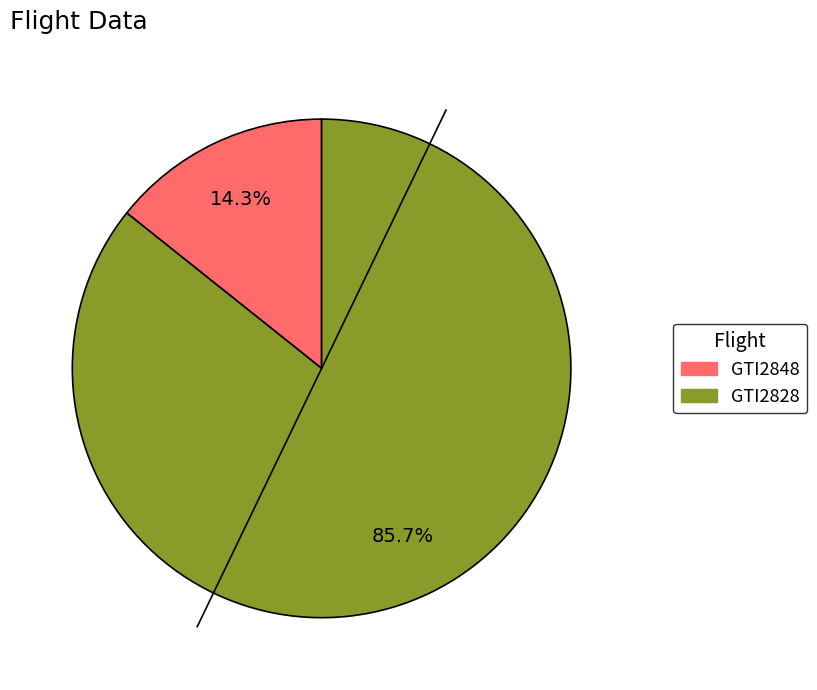

Rank the categories by value from highest to lowest.

GTI2828, GTI2848